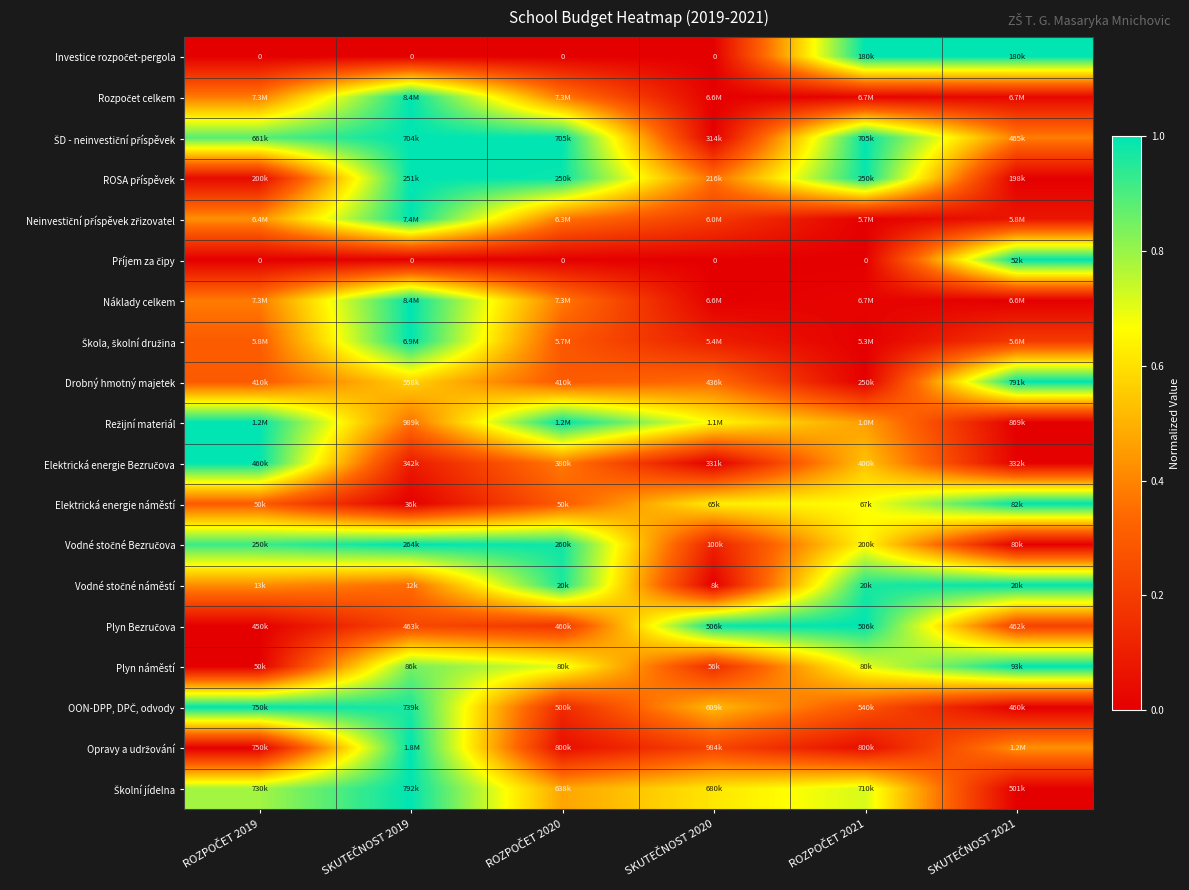

The value of Náklady celkem at ROZPOČET 2021 is 0.0. True or false?

True